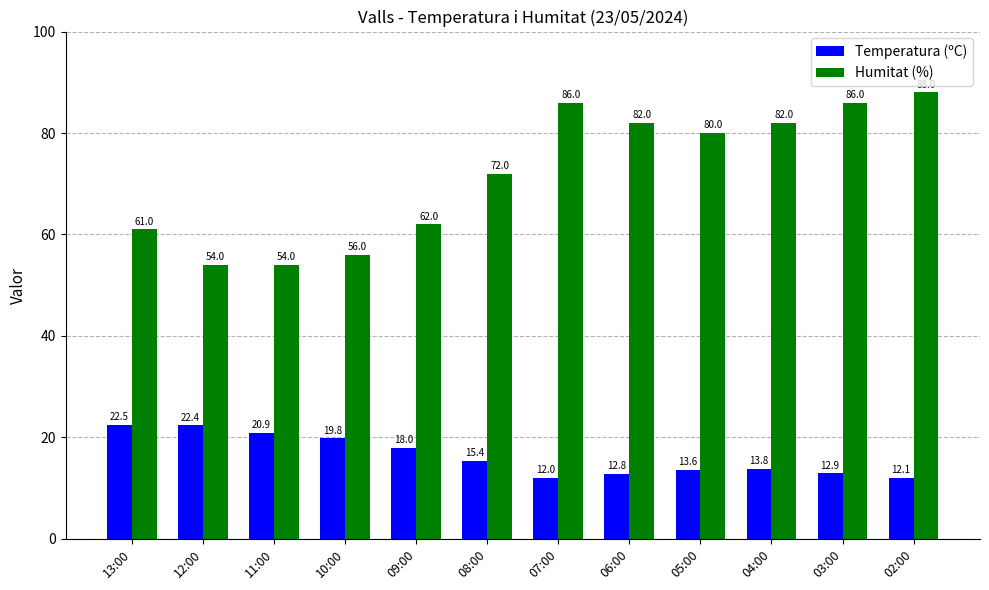

At which label is Humitat (%) closest to 71?

08:00